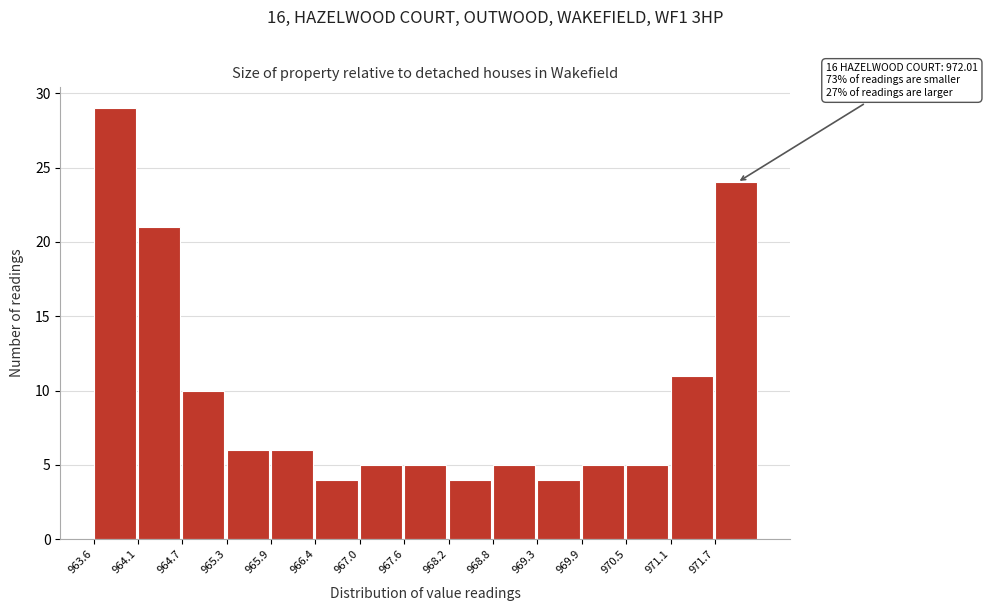

Which range on the x-axis has the tallest bar?

963.6 to 964.1